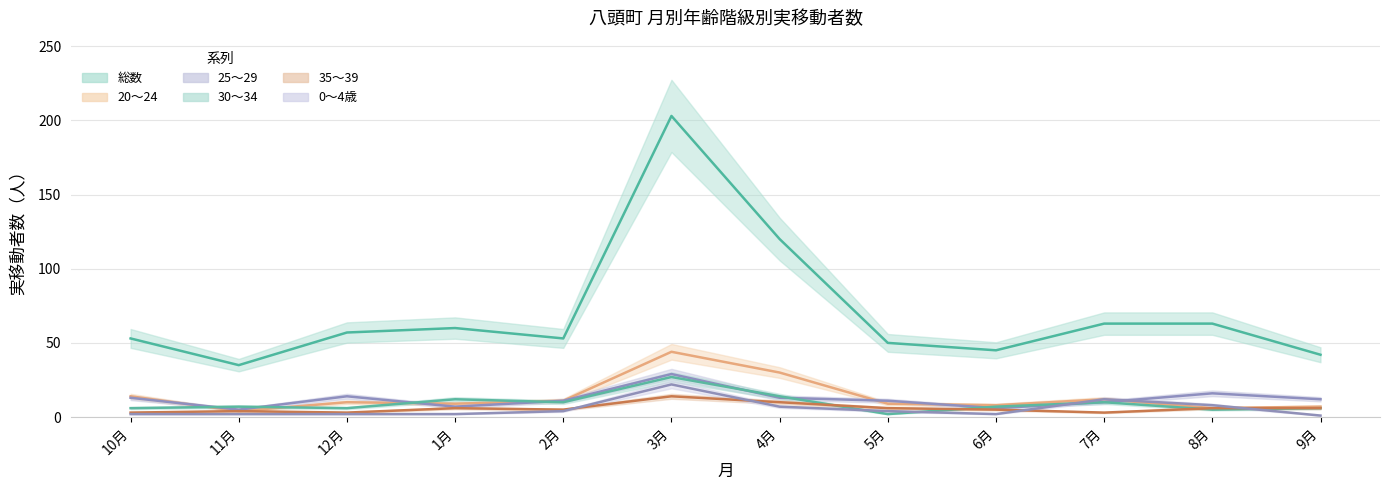

Where is the first local maximum for 20～24?

12月